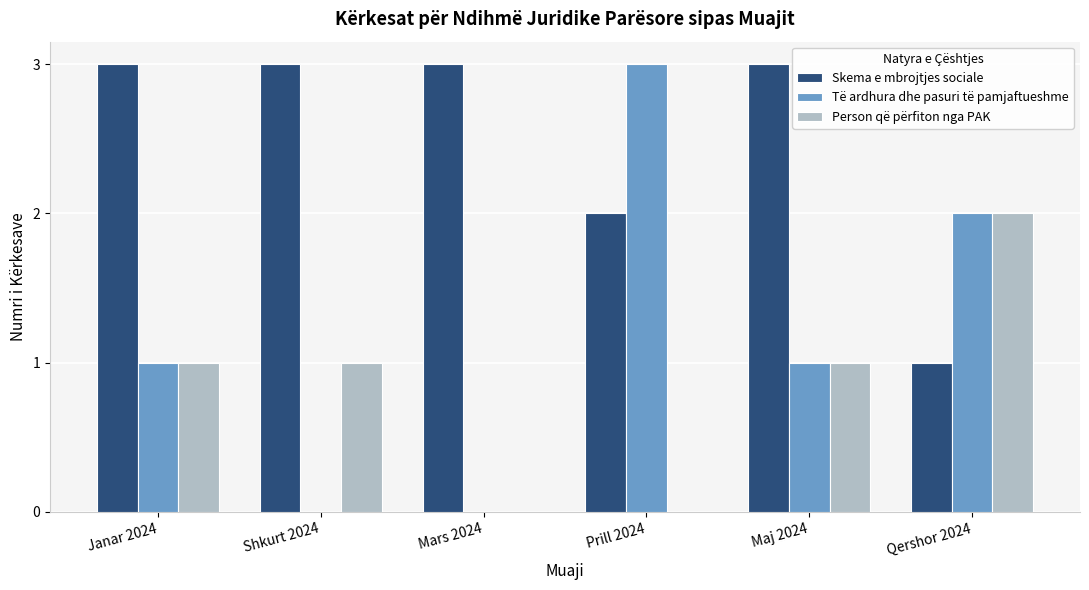

Is the value of Skema e mbrojtjes sociale at Shkurt 2024 greater than the value of Person që përfiton nga PAK at Prill 2024?

Yes